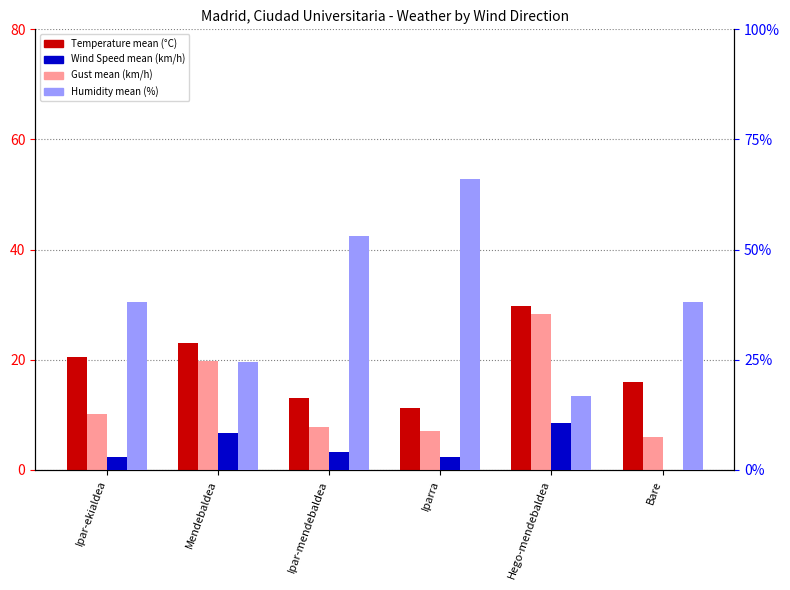

What is the label of the 1st bar from the right?

Bare